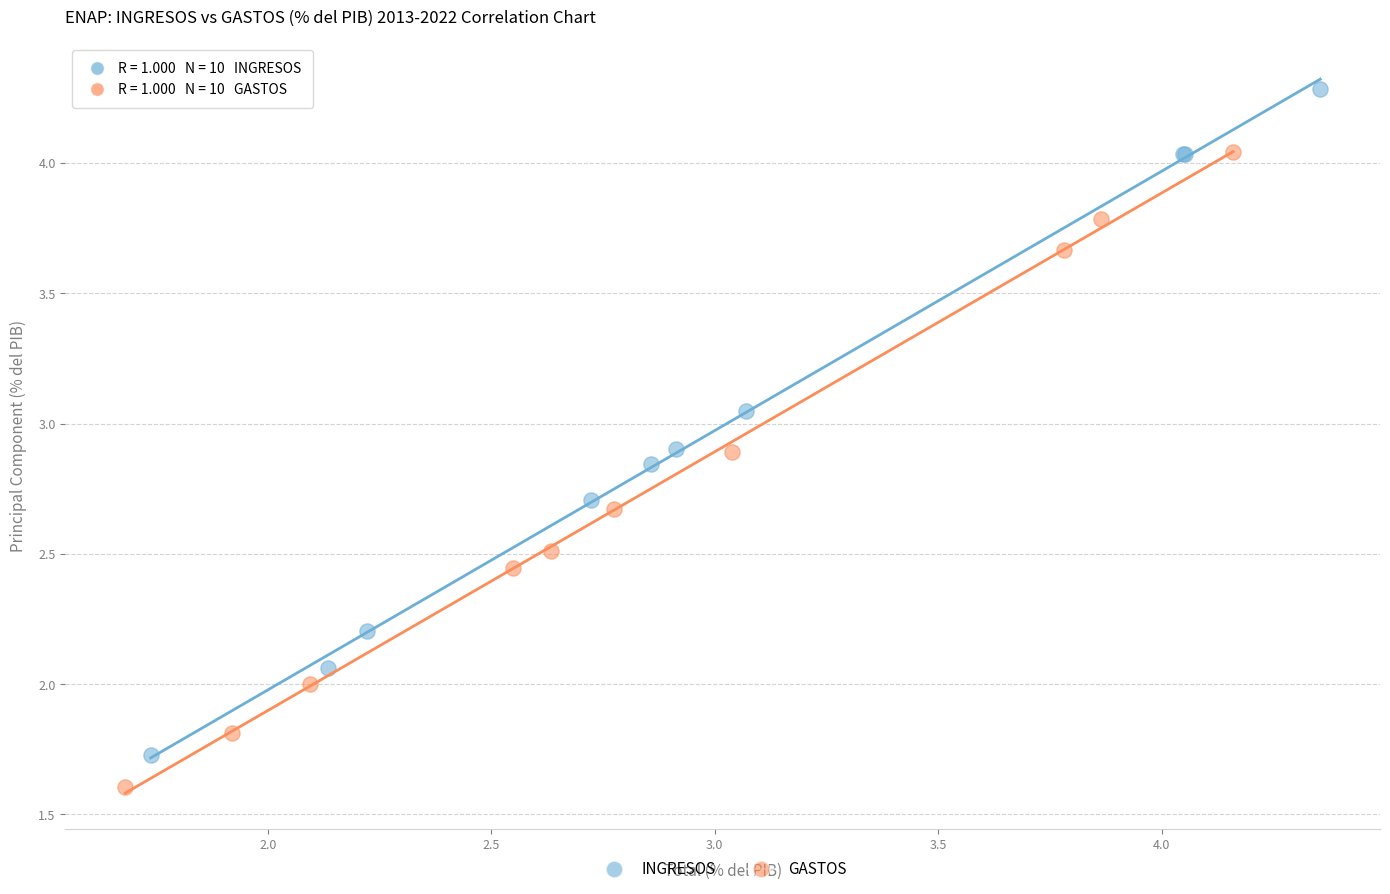

What are all the series names shown in the legend?

INGRESOS, GASTOS